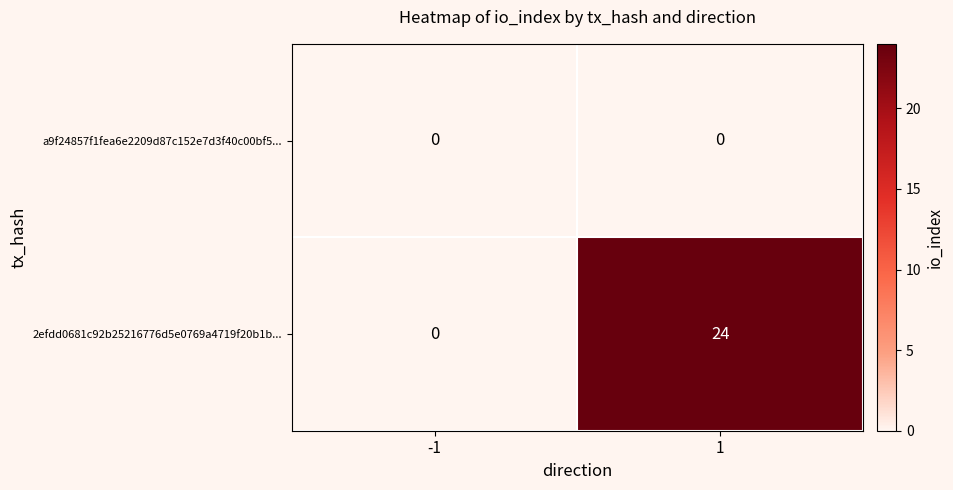

Between -1 and 1, which series saw the biggest shift?

2efdd0681c92b25216776d5e0769a4719f20b1b...